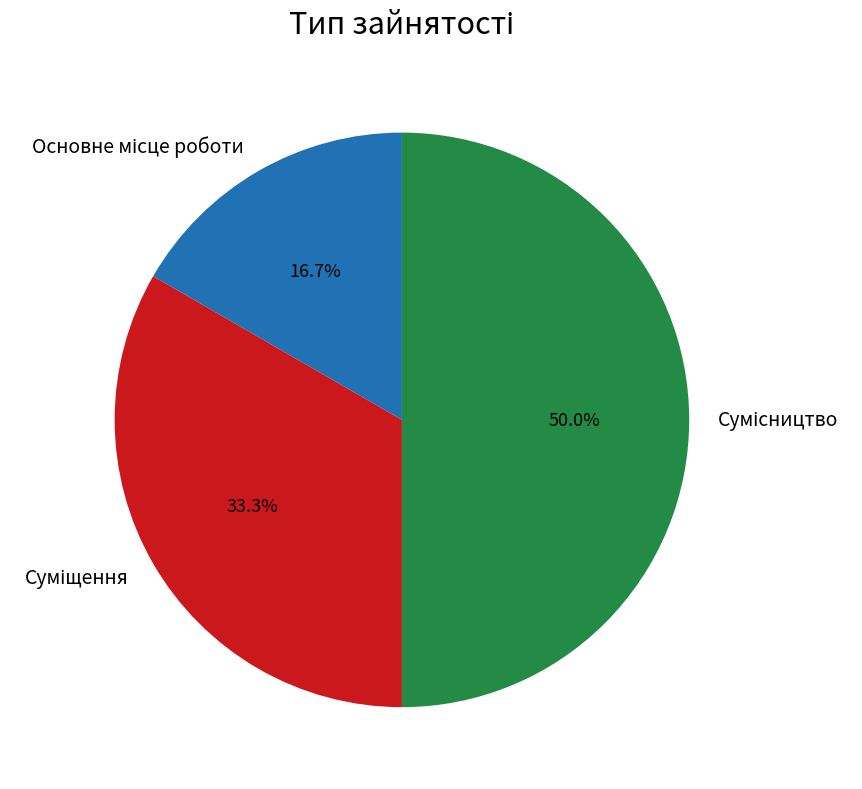

Count the number of slices in the pie.

3